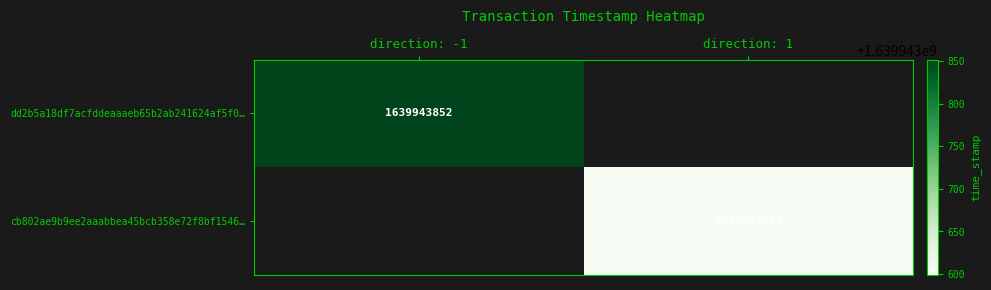

True or false: cb802ae9b9ee2aaabbea45bcb358e72f8bf1546… has a value of 1639943599 at direction: 1.

True